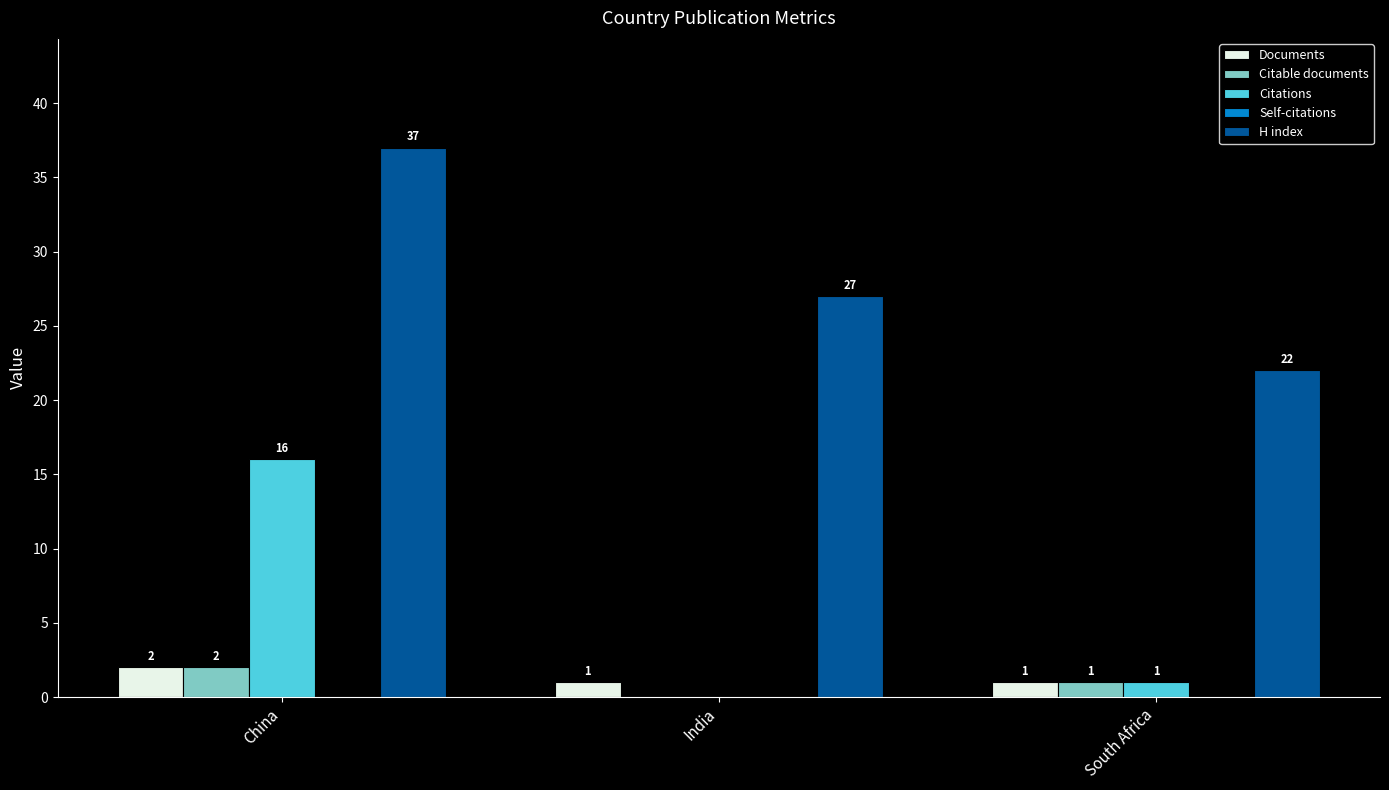

Which series has the widest spread of values?

Citations